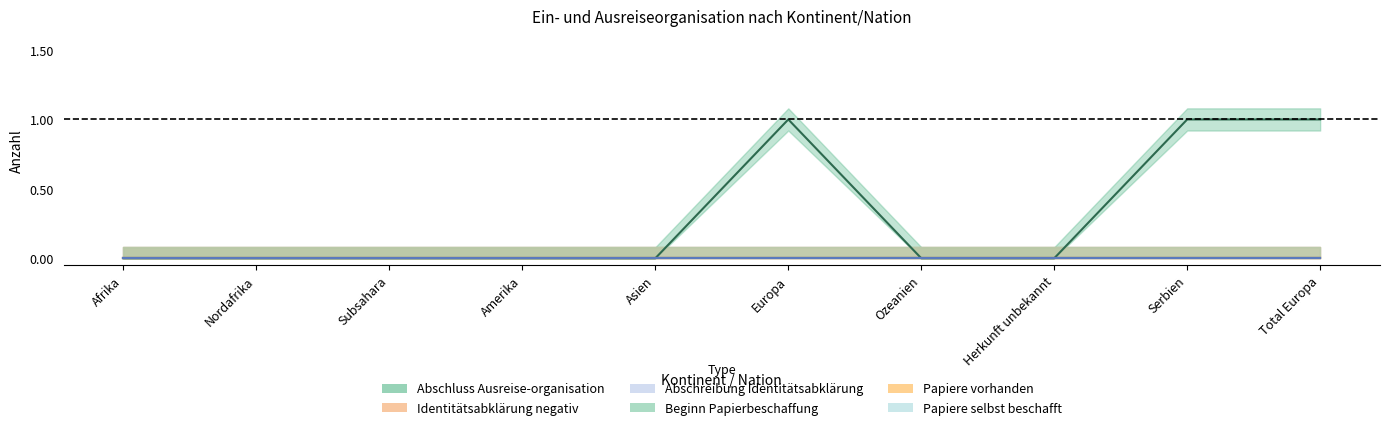

True or false: Abschluss Ausreiseorganisation and Beginn Papierbeschaffung intersect in this chart.

False